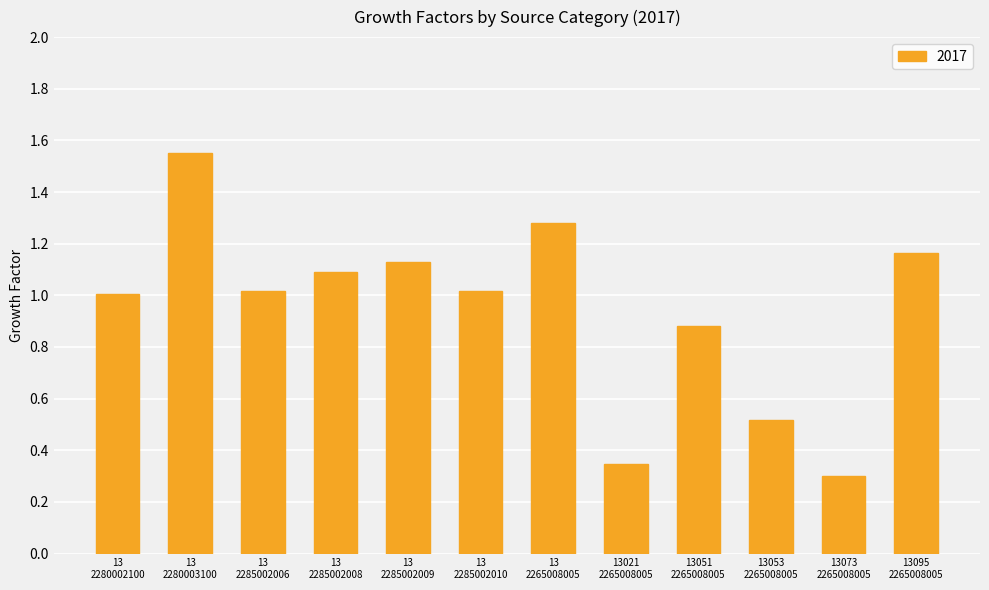

At which label is the value closest to 0?

13073
2265008005